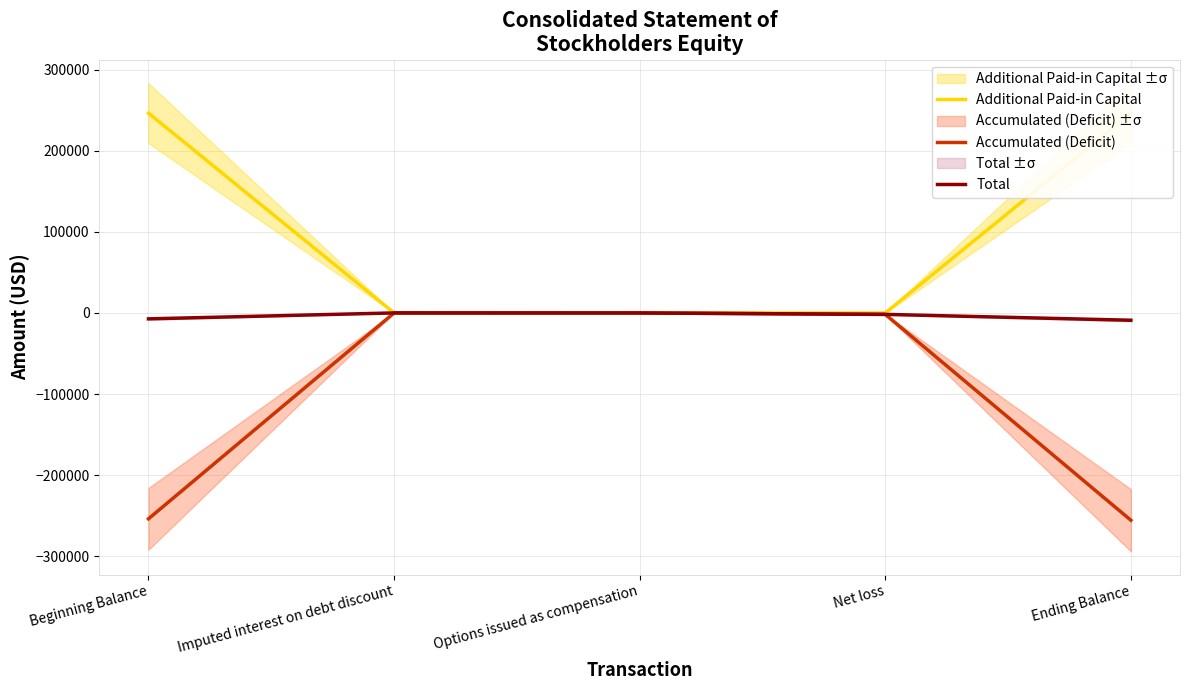

Which series has the widest spread of values?

Accumulated (Deficit)